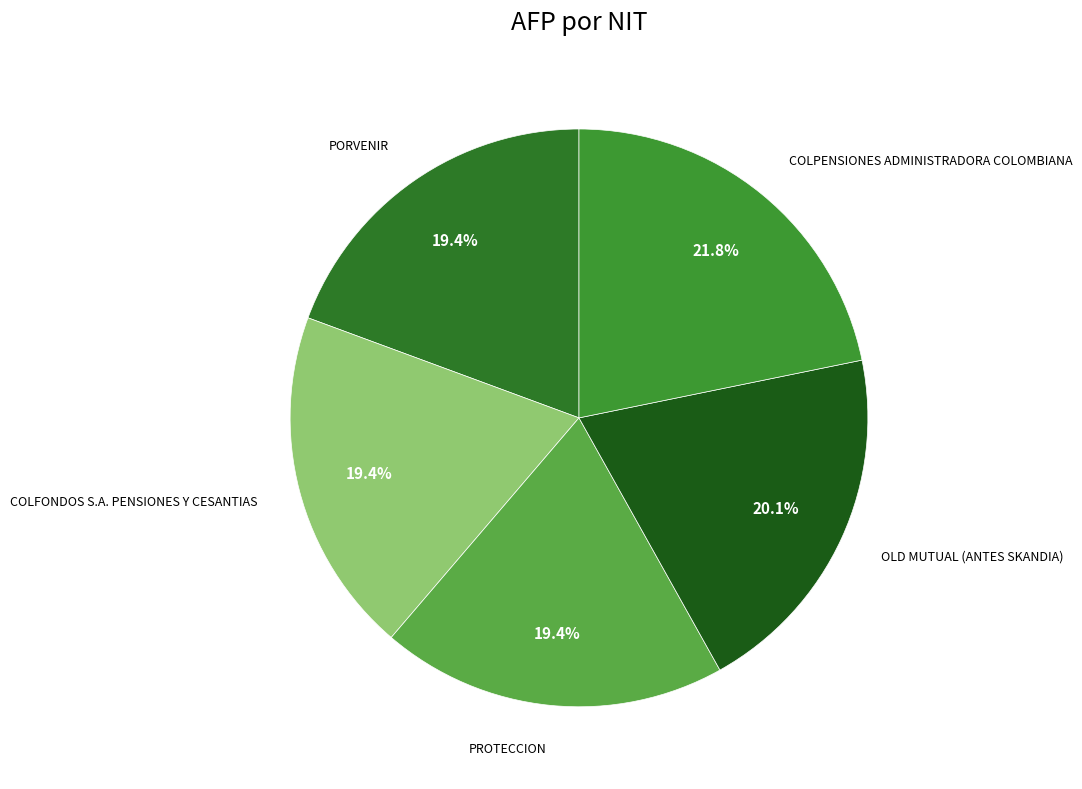

Does OLD MUTUAL (ANTES SKANDIA) represent more than half of the total?

No